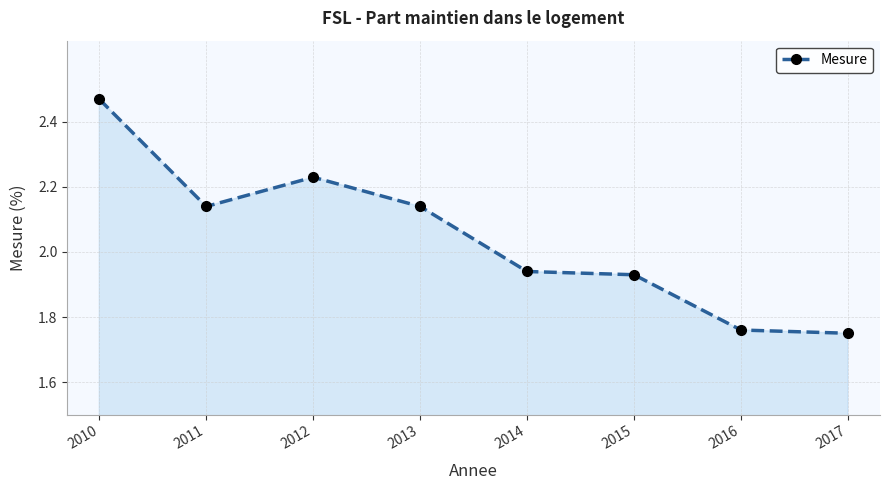

Which category has the highest value across all series?

2010